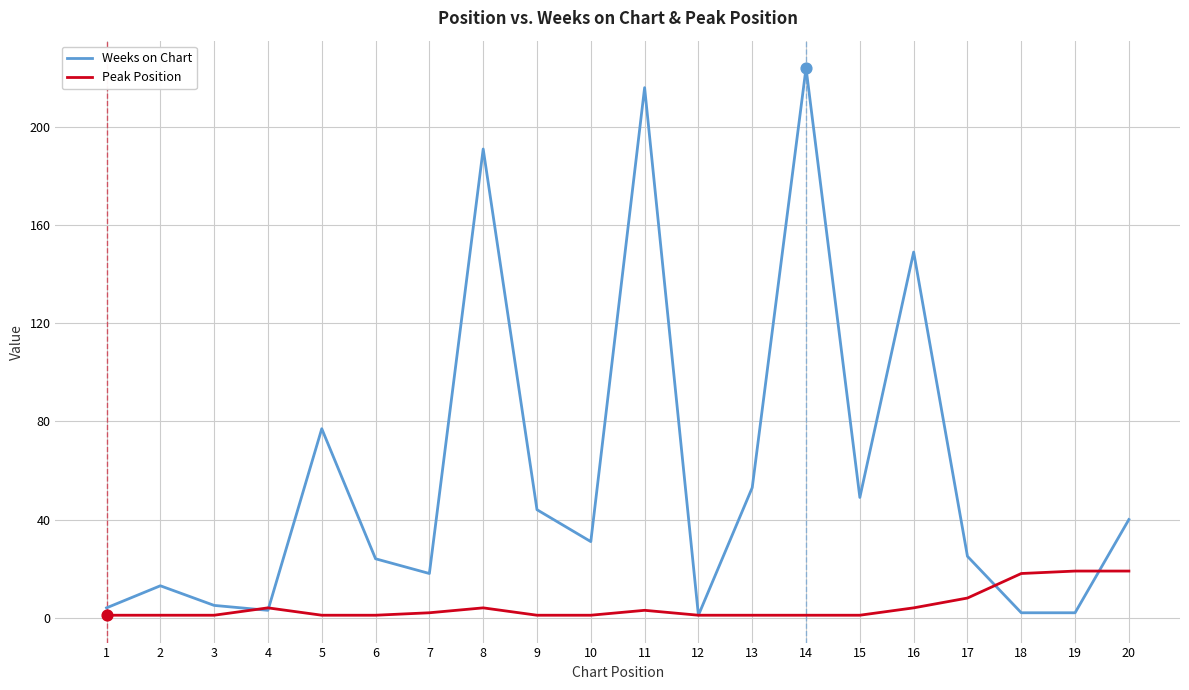

Which series changed the most between 7 and 8?

Weeks on Chart